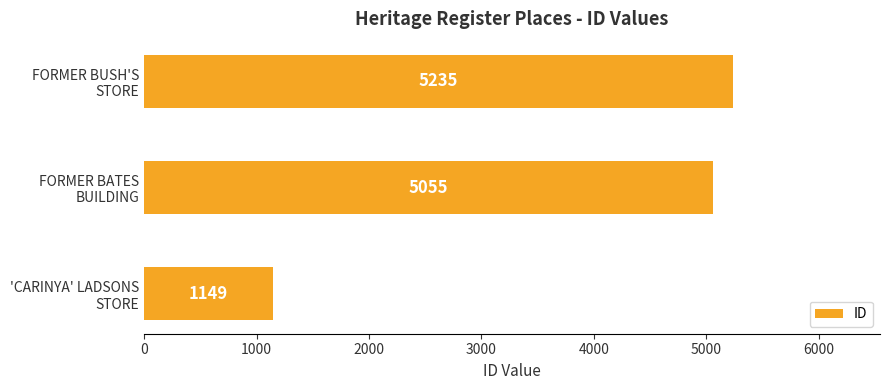

Reading bottom to top, extract all data points from this chart.

1149	5055	5235